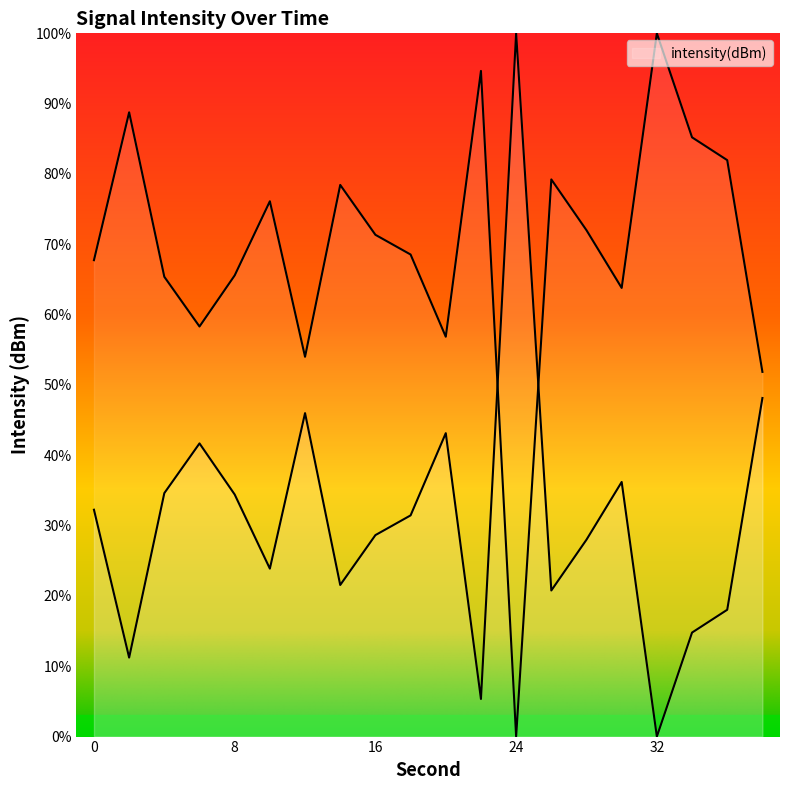

Approximately how many times larger is the value at 10 compared to 18?

0.8